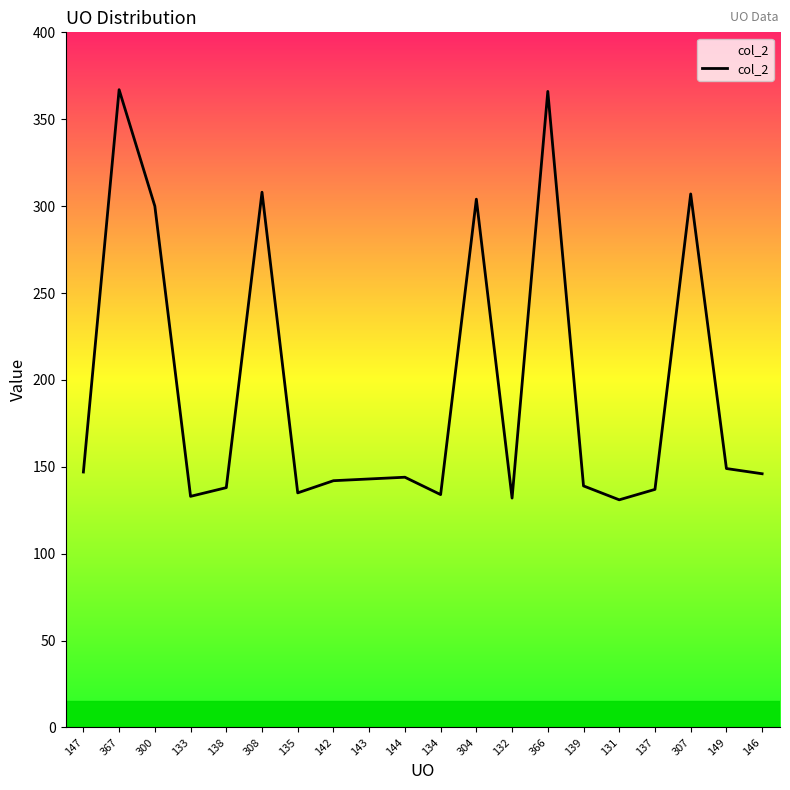

What is the average value?

195